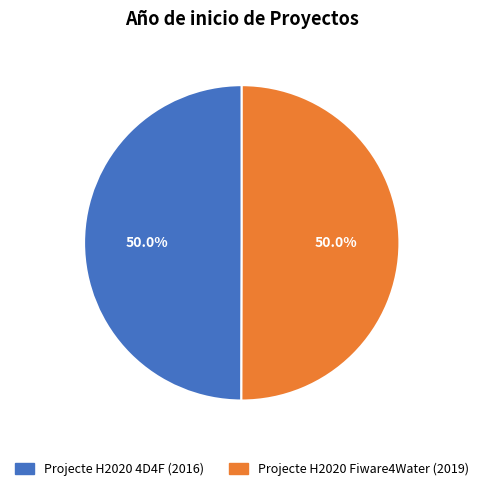

How much of the chart is everything except Projecte H2020 4D4F (2016)?

50.0%